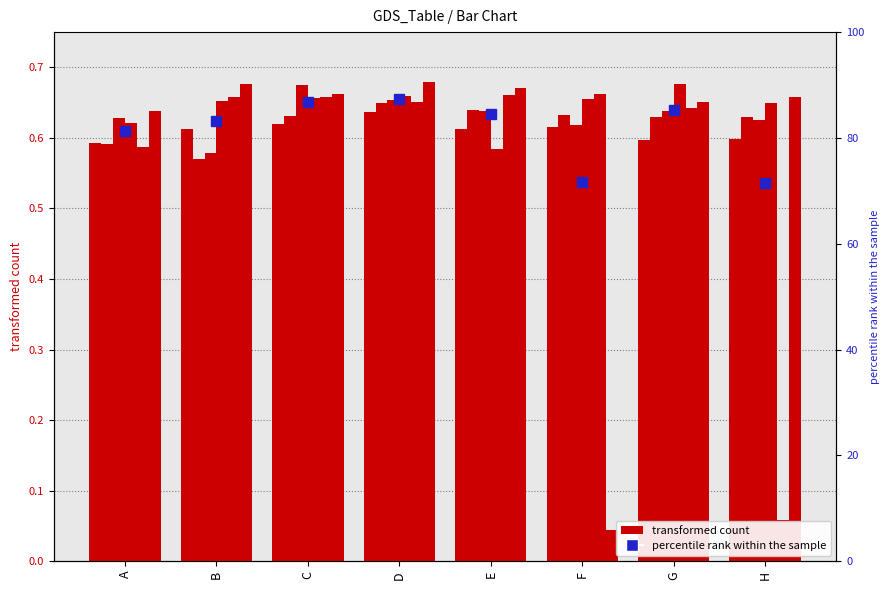

Count the number of categories in the chart.

8